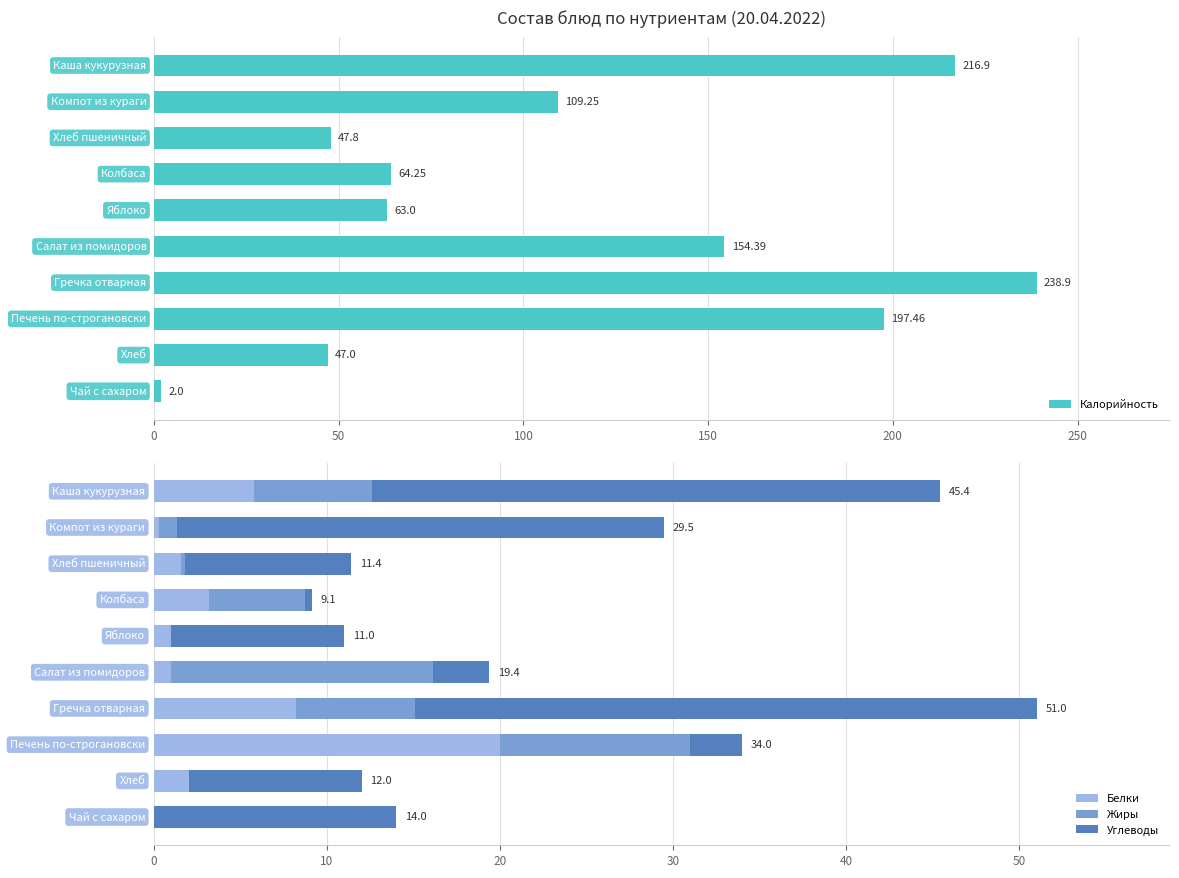

What is the highest value of the Белки series?

20.0